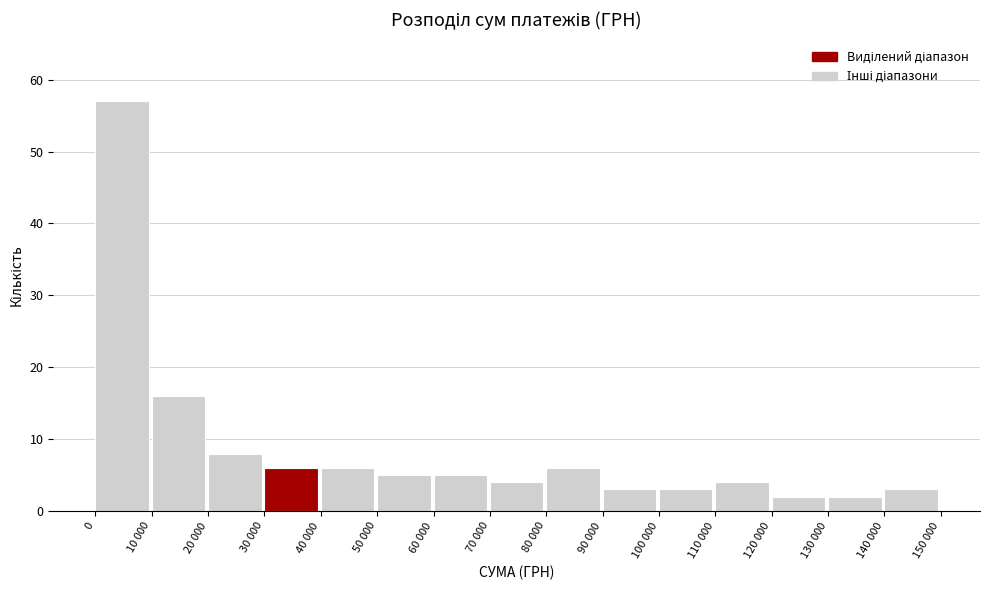

Reading right to left, transcribe all the data shown in this chart.

140 000=3	130 000=2	120 000=2	110 000=4	100 000=3	90 000=3	80 000=6	70 000=4	60 000=5	50 000=5	40 000=6	30 000=6	20 000=8	10 000=16	0=57